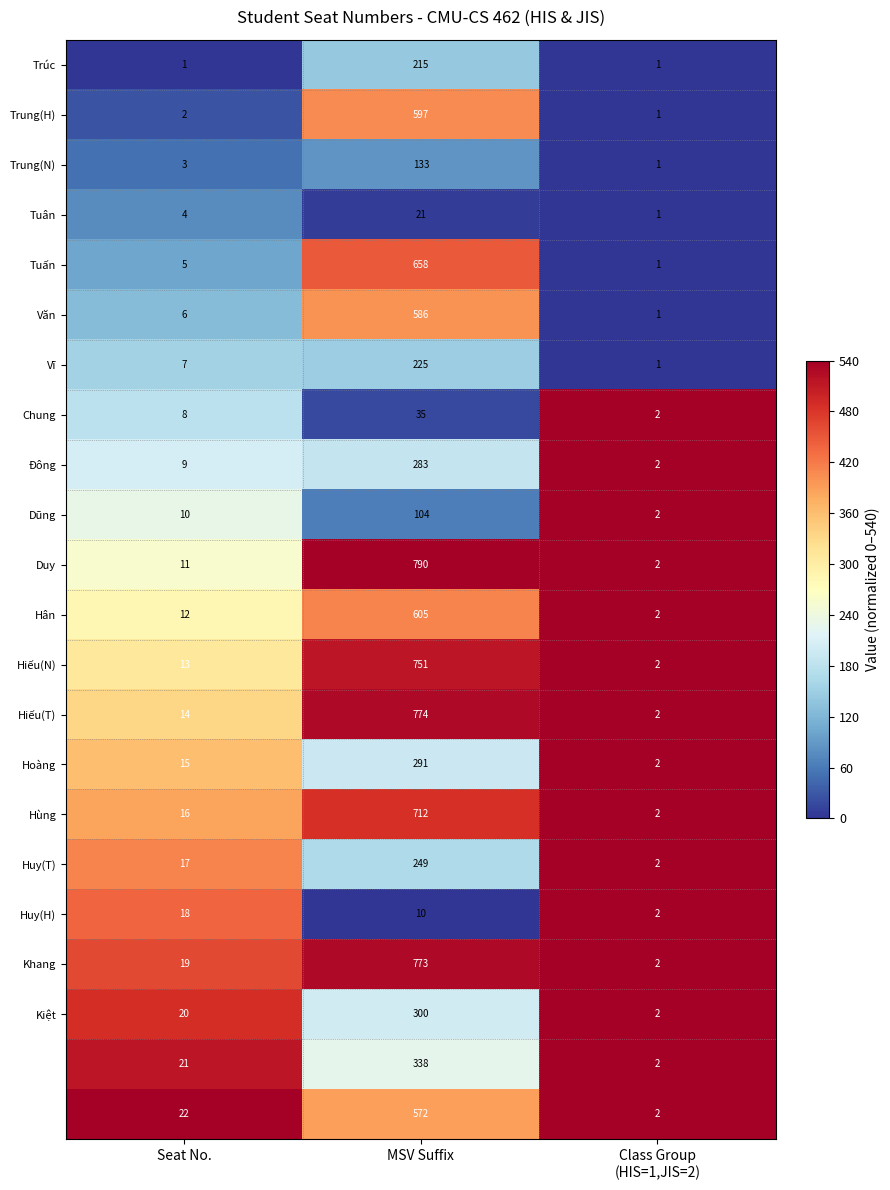

What is the spread (max minus min) of values at Seat No.?

21